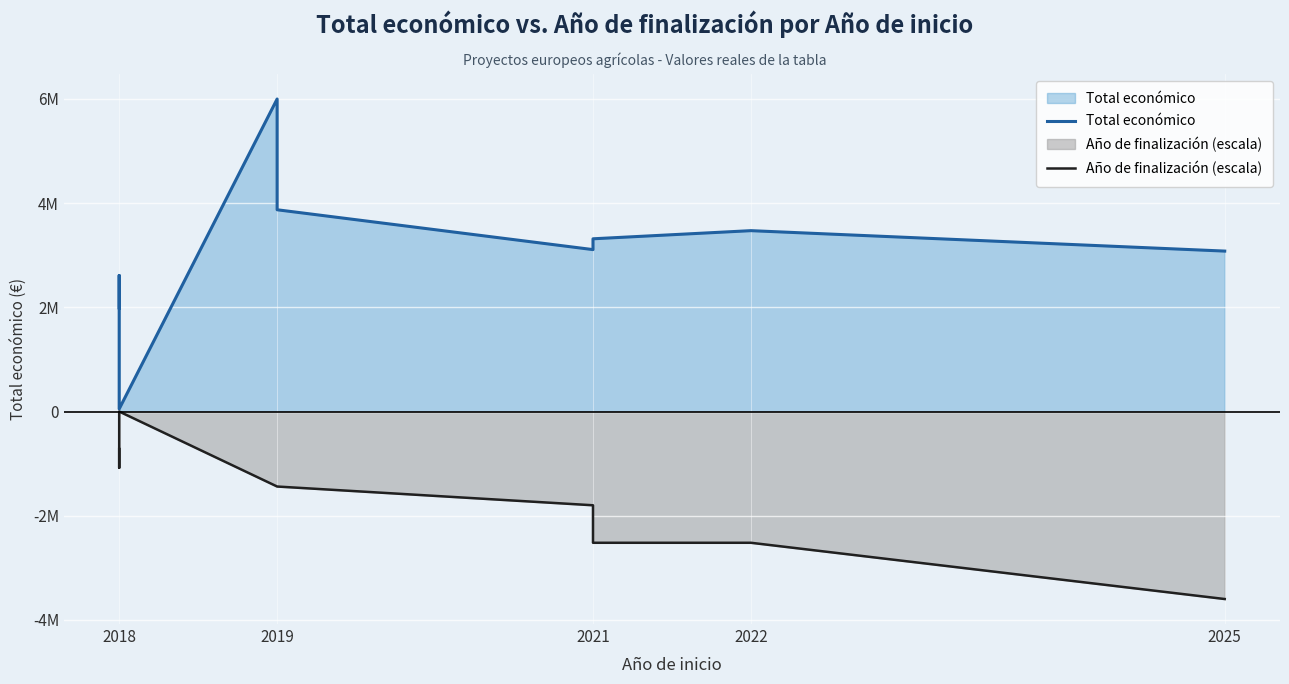

At how many categories does at least one series exceed 4523527?

1